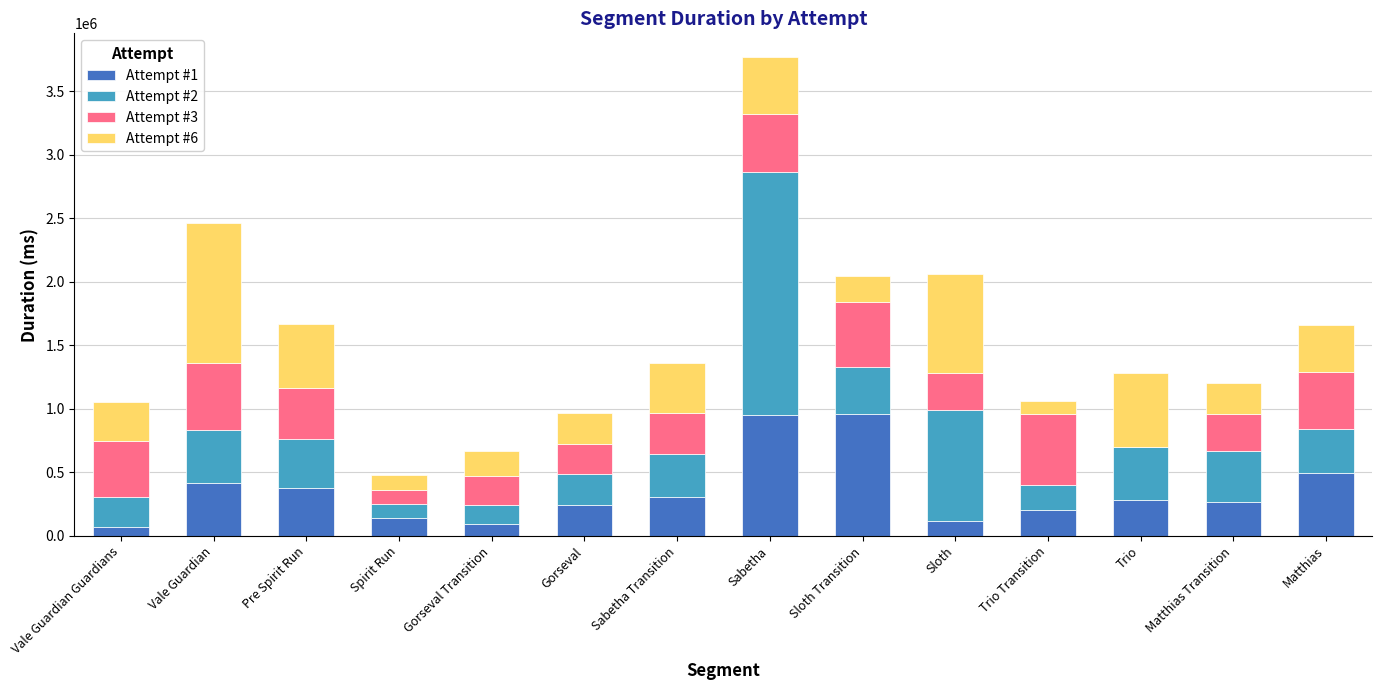

Where does the Attempt #1 series first go above 285478?

Vale Guardian